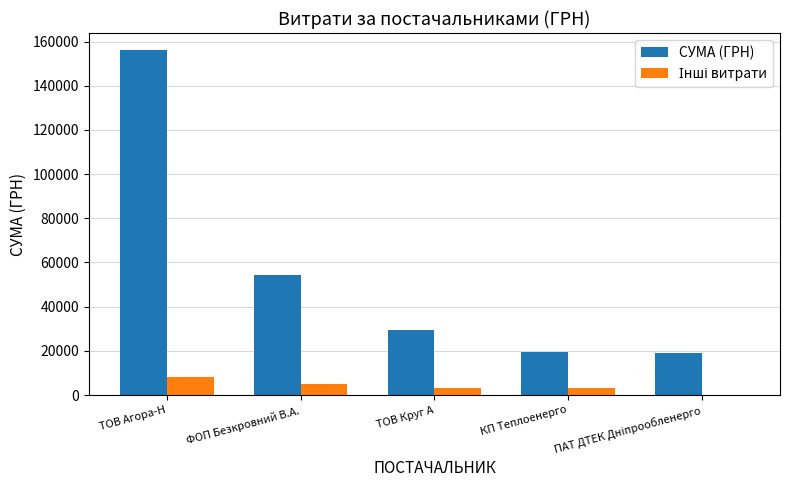

What is the average value of the СУМА (ГРН) series?

55731.1